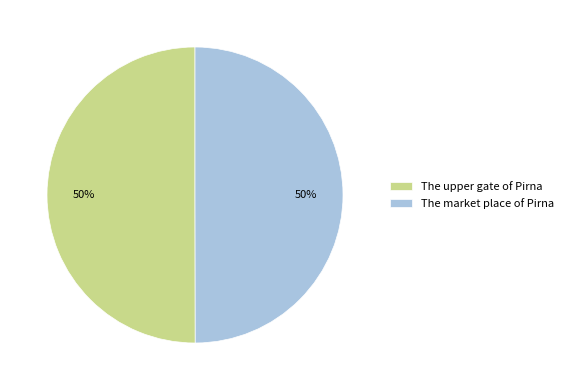

Do The upper gate of Pirna and The market place of Pirna together represent more than half of the pie?

Yes